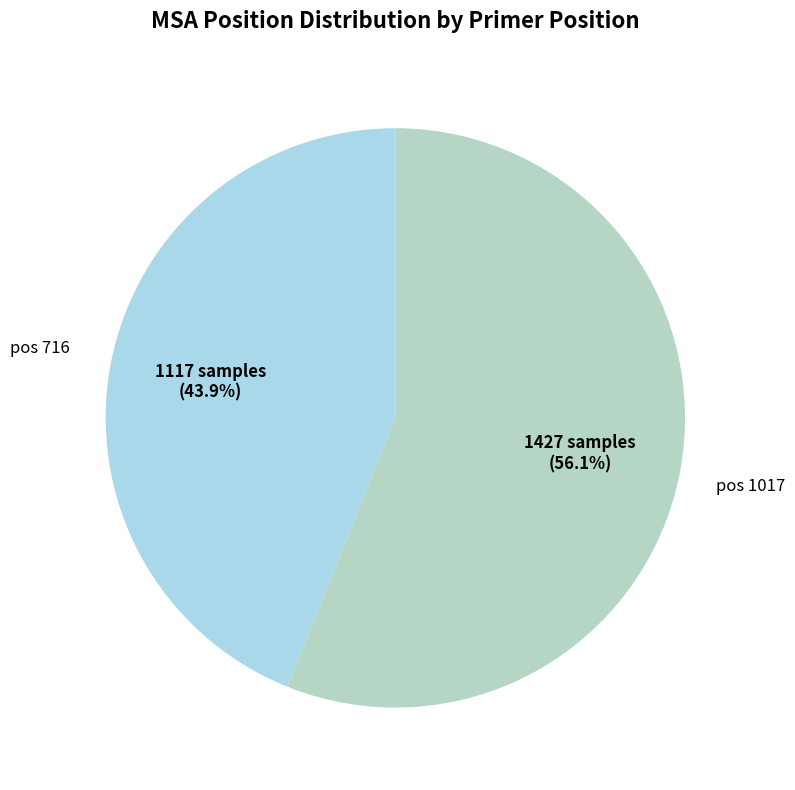

What is the majority slice?

1017